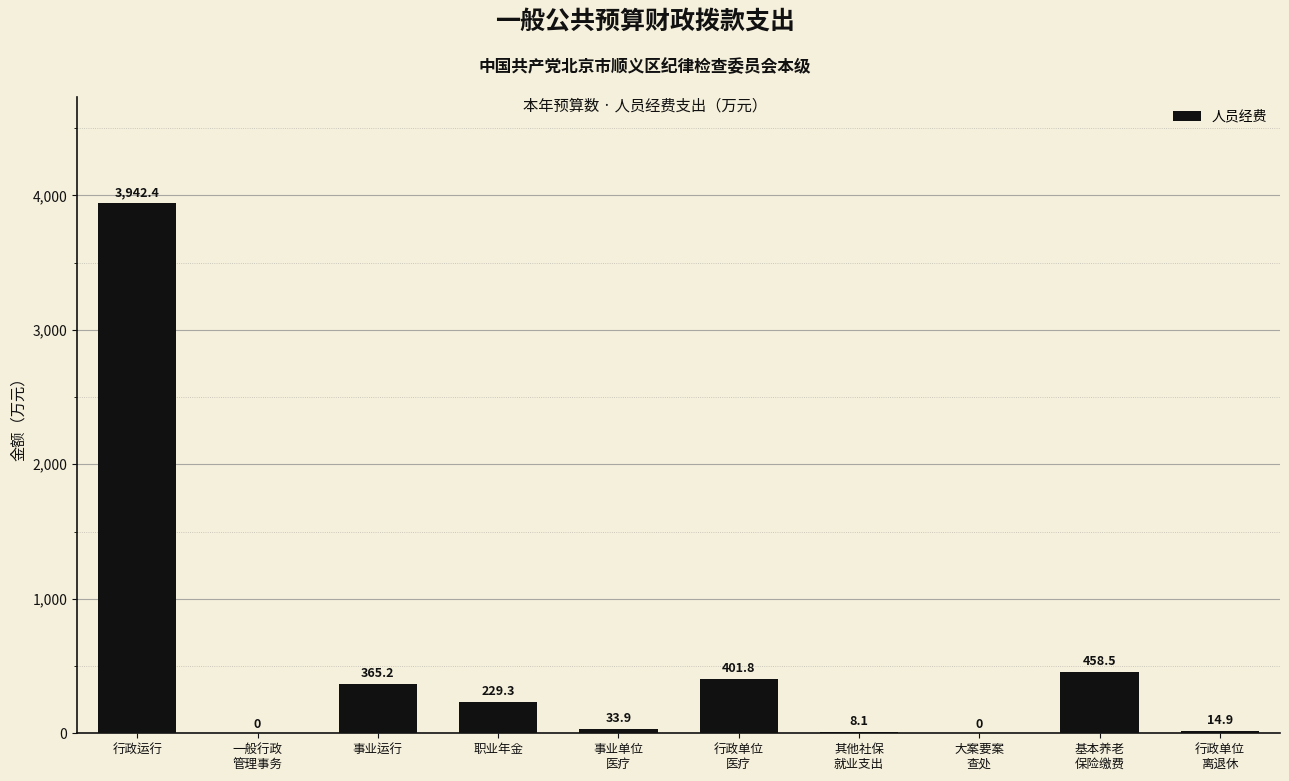

Which label corresponds to the largest value in the chart?

行政运行